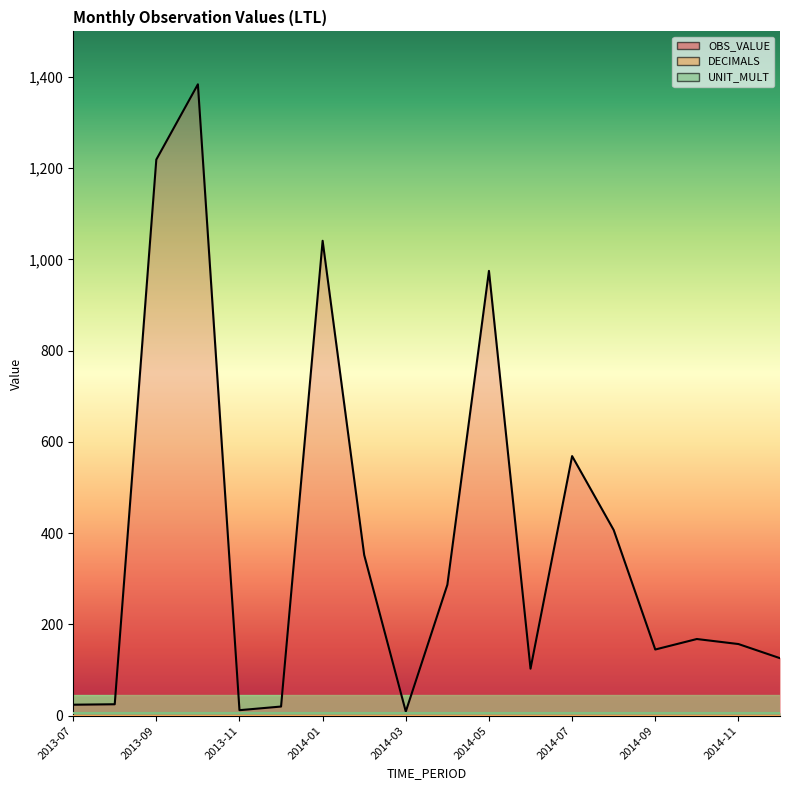

At how many categories does at least one series exceed 1004?

3